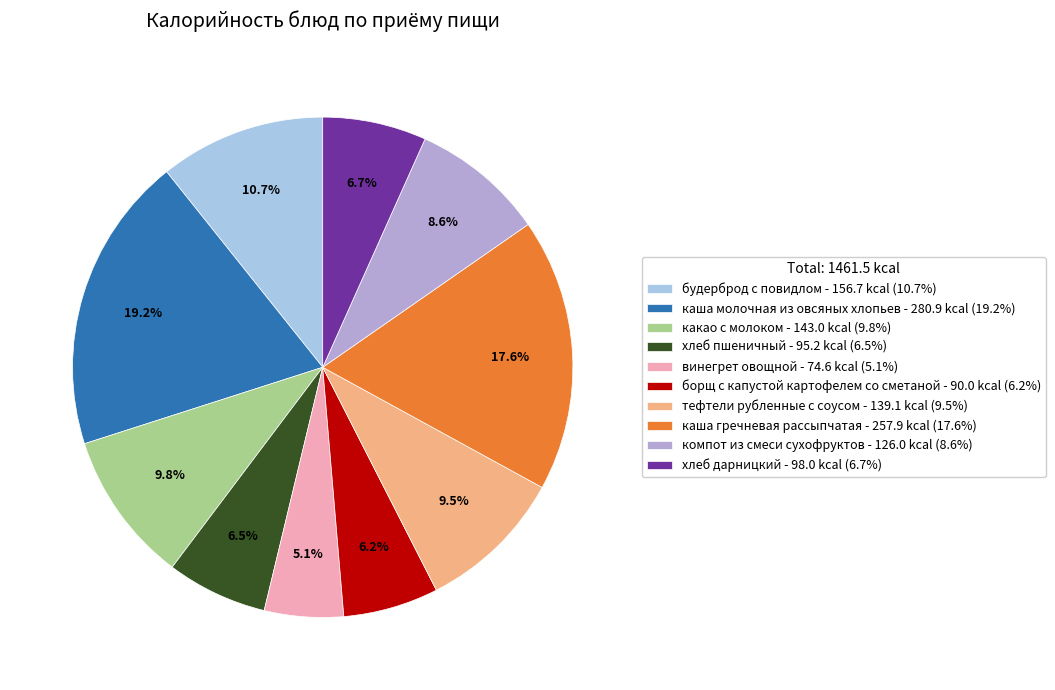

What is the total percentage of винегрет овощной and каша молочная из овсяных хлопьев?

24.3%